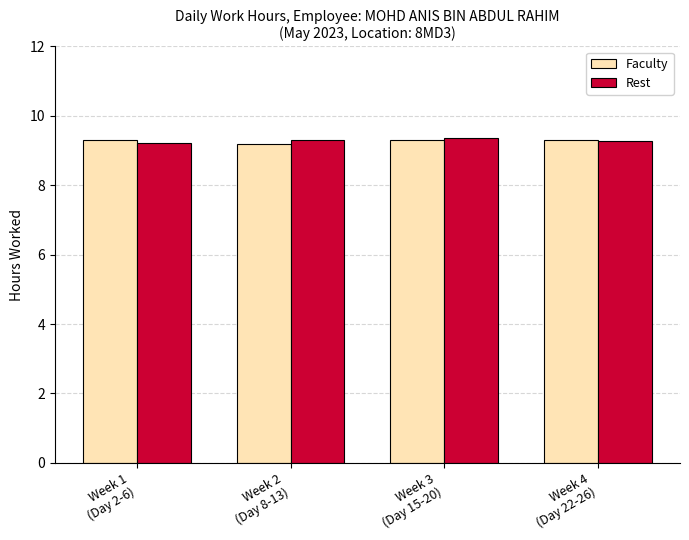

Count the Rest values in the range 9 to 10.

4